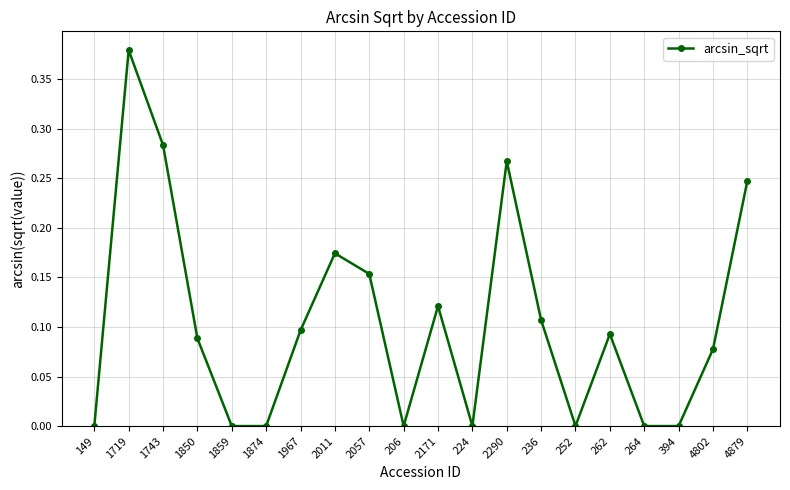

True or false: the data has more than 0 interior local peaks.

True